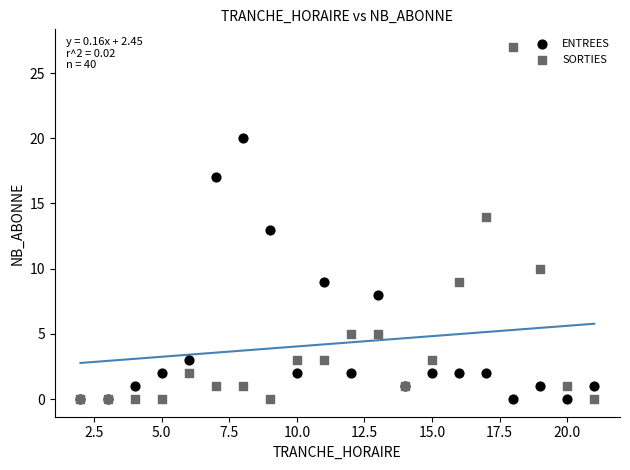

What are all the series names shown in the legend?

ENTREES, SORTIES